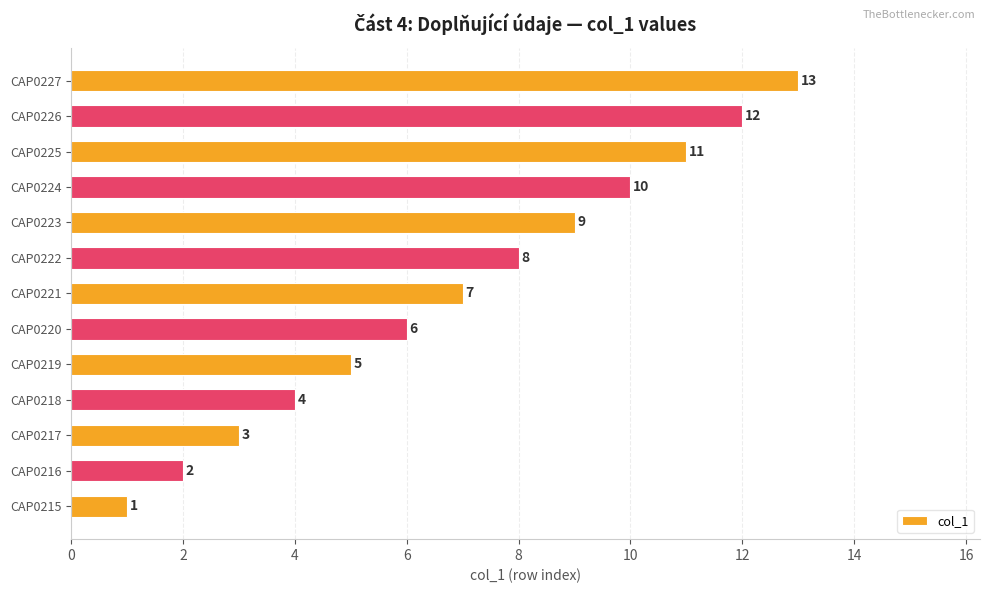

What is the average value?

7